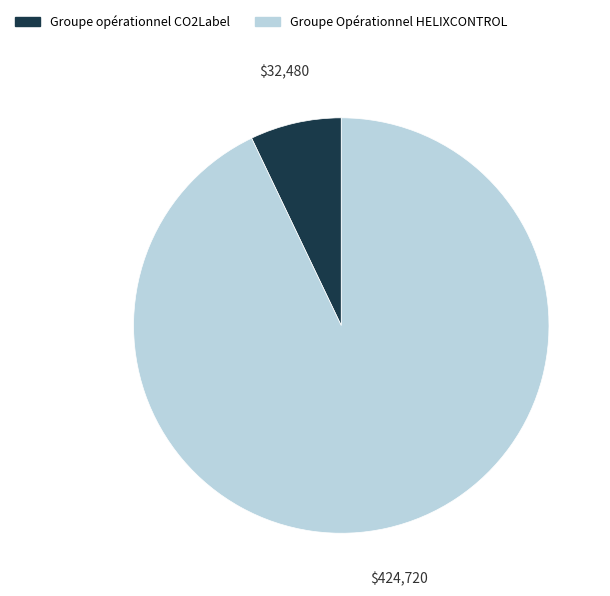

Count the number of slices in the pie.

2